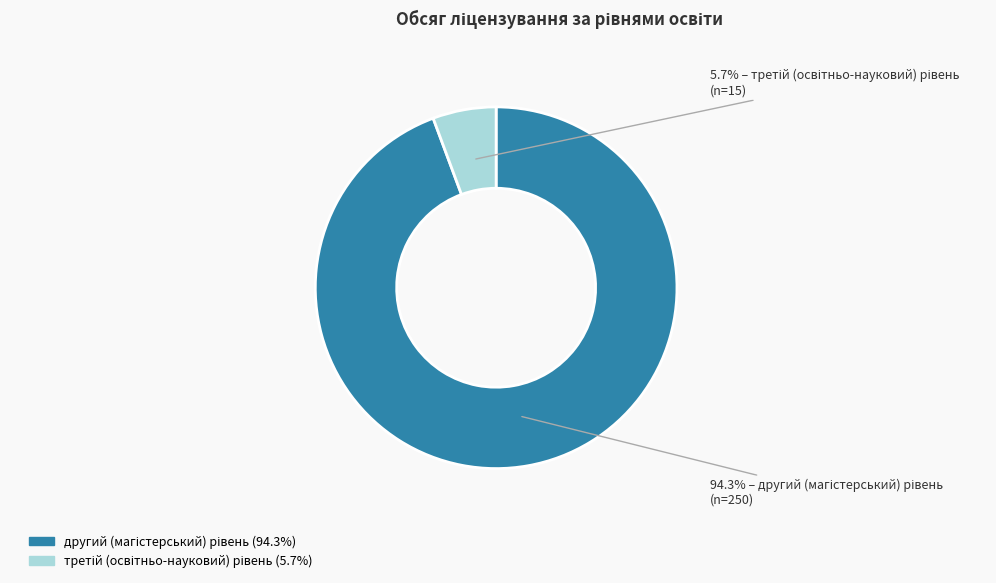

Is there a majority slice in this chart?

Yes